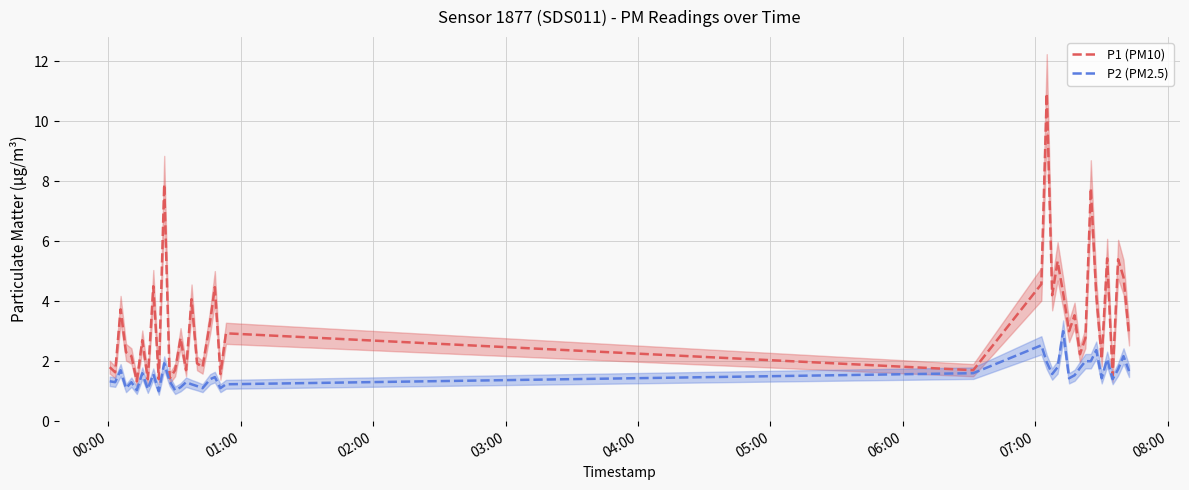

What is the minimum value for P2 (PM2.5)?

1.0